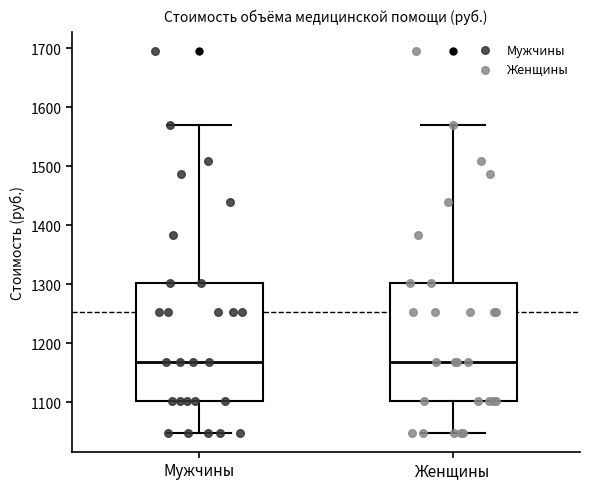

Reading left to right, read every box against the y-axis: the position of its median line, the range the box covers, and the ends of its whiskers. The values are not printed on the chart, so give them approximately, as read against the axis.

Мужчины: median 1170, box 1100 to 1300, whiskers 1050 to 1570
Женщины: median 1170, box 1100 to 1300, whiskers 1050 to 1570